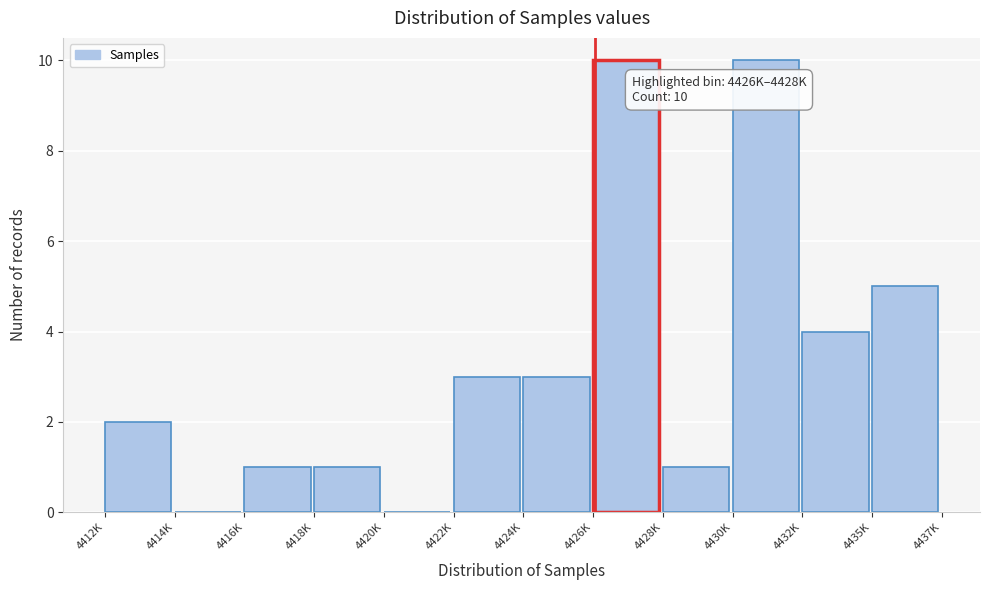

Reading right to left, transcribe all the data shown in this chart.

4435K=5	4432K=4	4430K=10	4428K=1	4426K=10	4424K=3	4422K=3	4420K=0	4418K=1	4416K=1	4414K=0	4412K=2